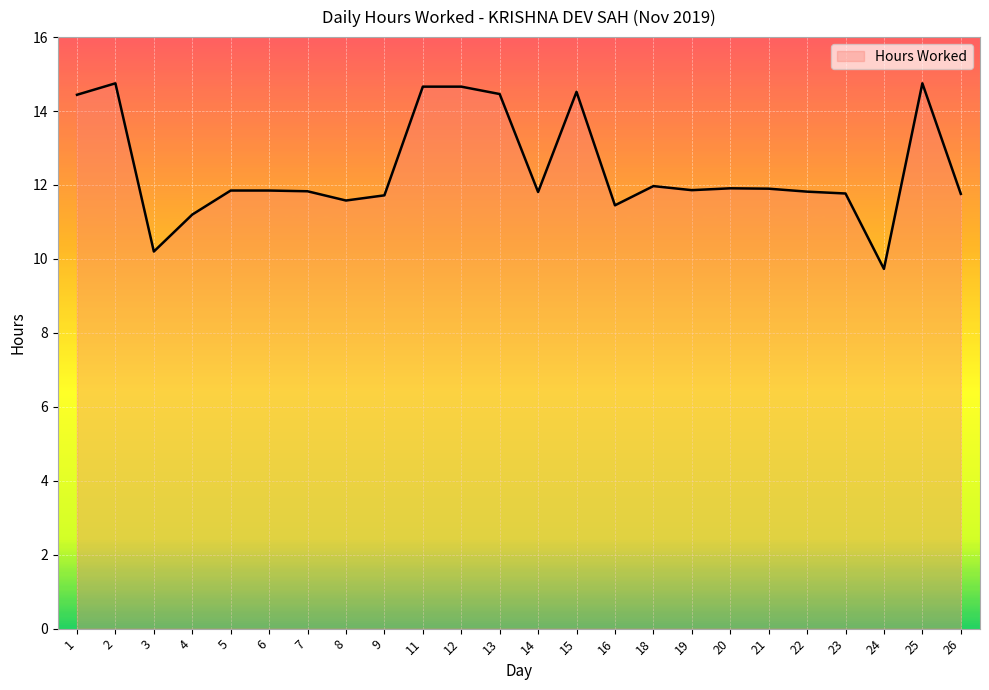

What is the greatest value displayed?

14.8